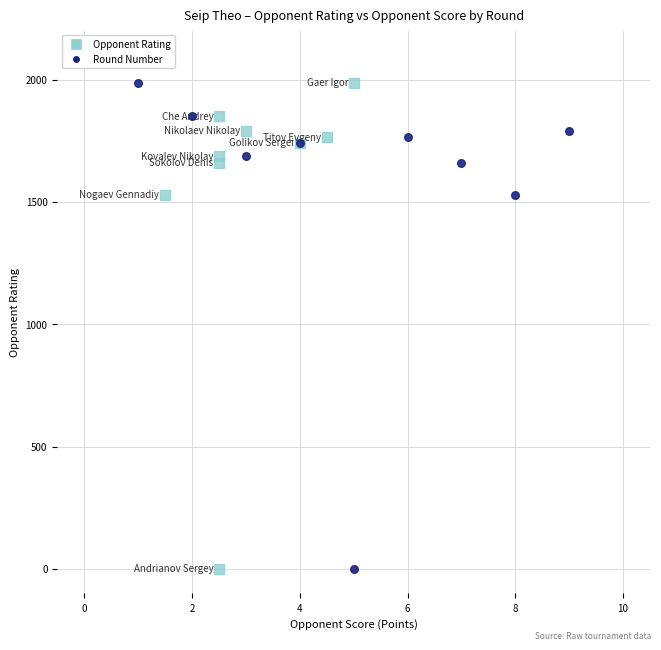

What are all the series names shown in the legend?

Opponent Rating, Round Number